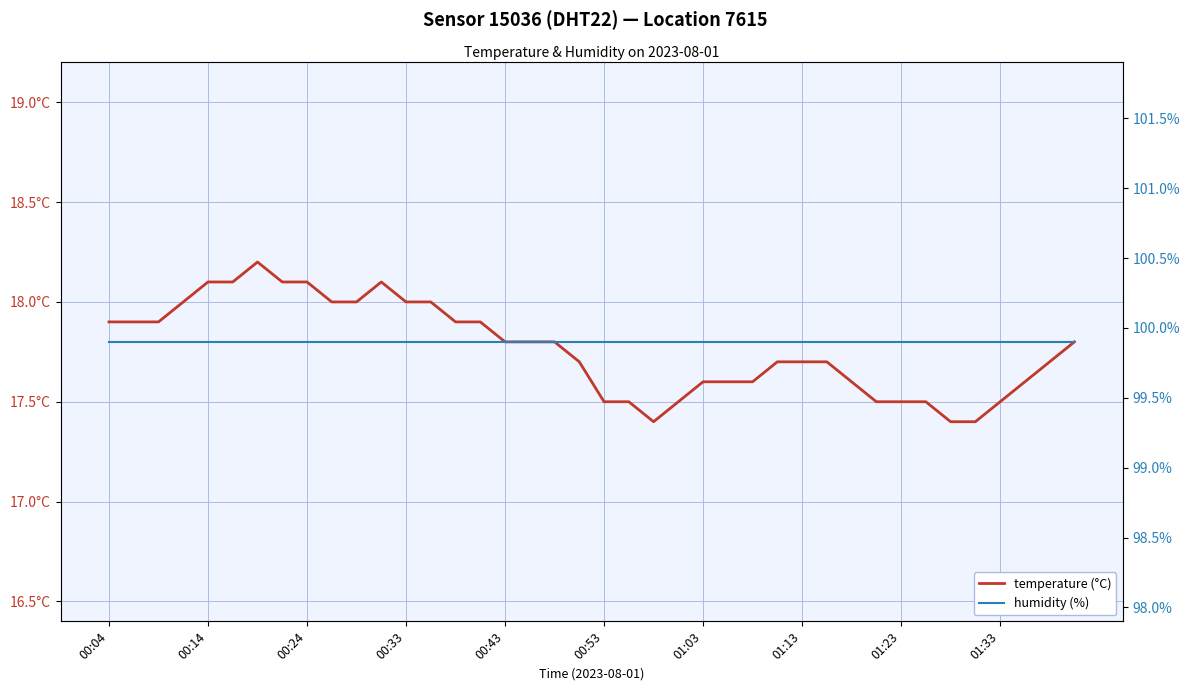

Is this an area chart (filled region under the line)?

No